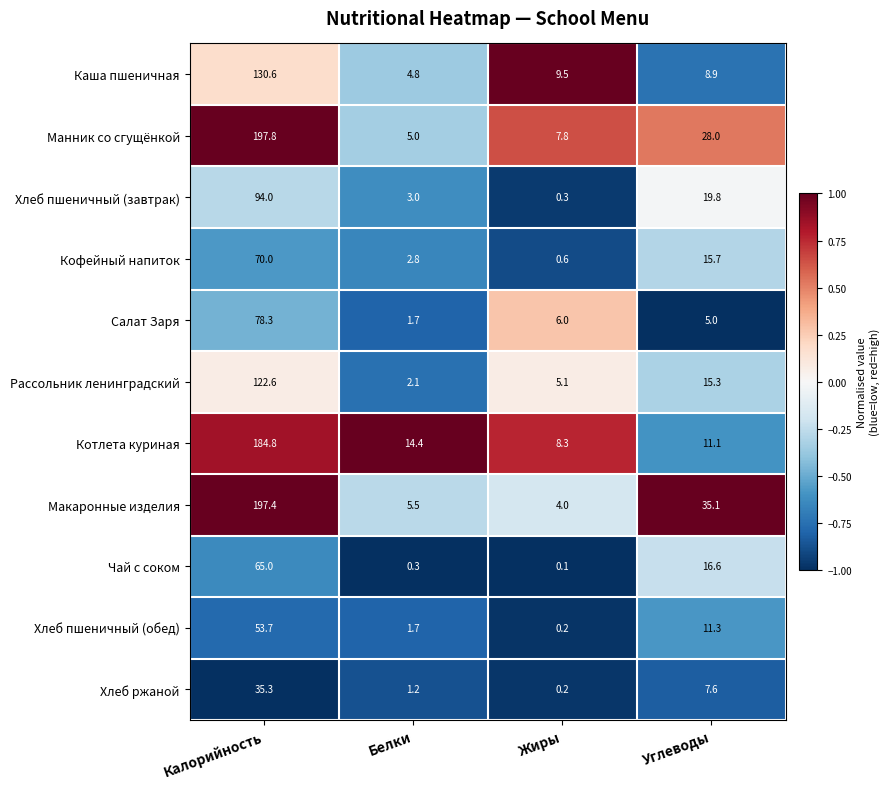

Where does the Котлета куриная series first go above 14?

Калорийность